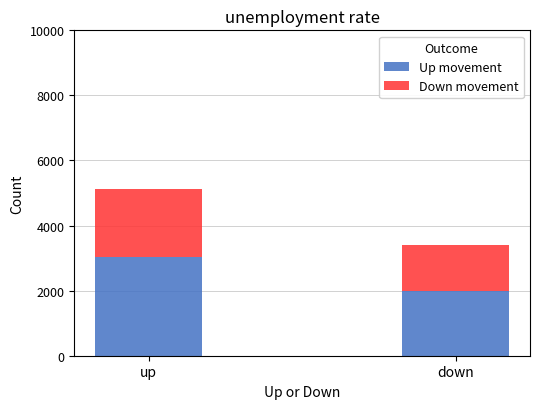

What is the sum of the Up movement values at up and down?

5022